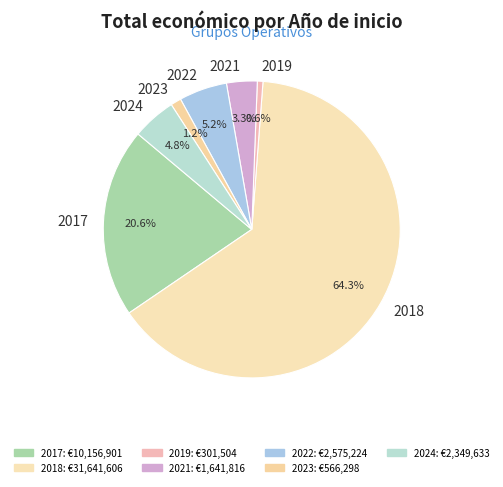

Is there any slice that represents more than half of the pie?

Yes